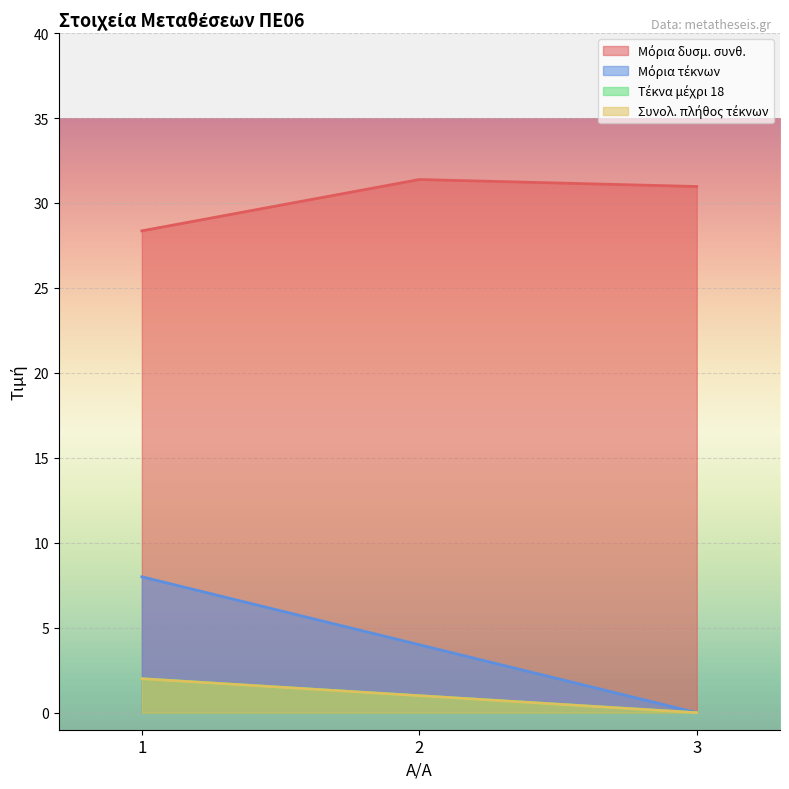

Is the value of Μόρια τέκνων at 1 greater than the value of Συνολ. πλήθος τέκνων at 2?

Yes